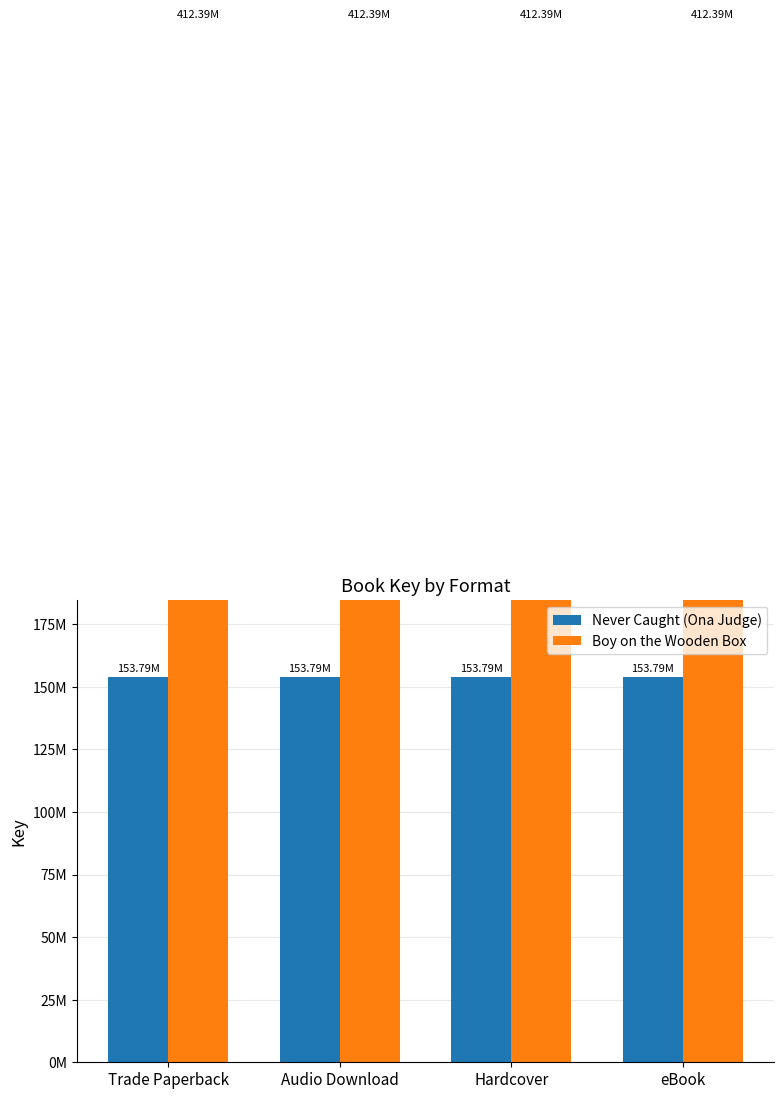

List the series in order of their overall mean, highest first.

Boy on the Wooden Box, Never Caught (Ona Judge)